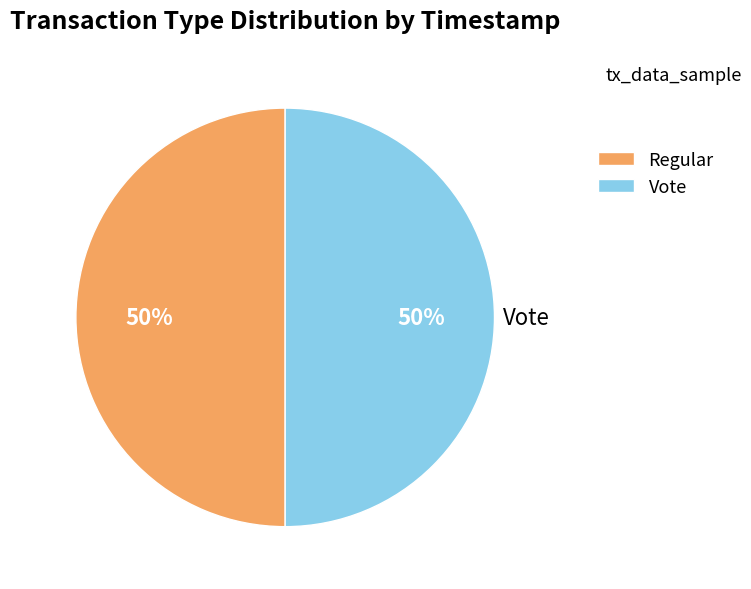

Is it true that Vote is 62% of the pie?

False